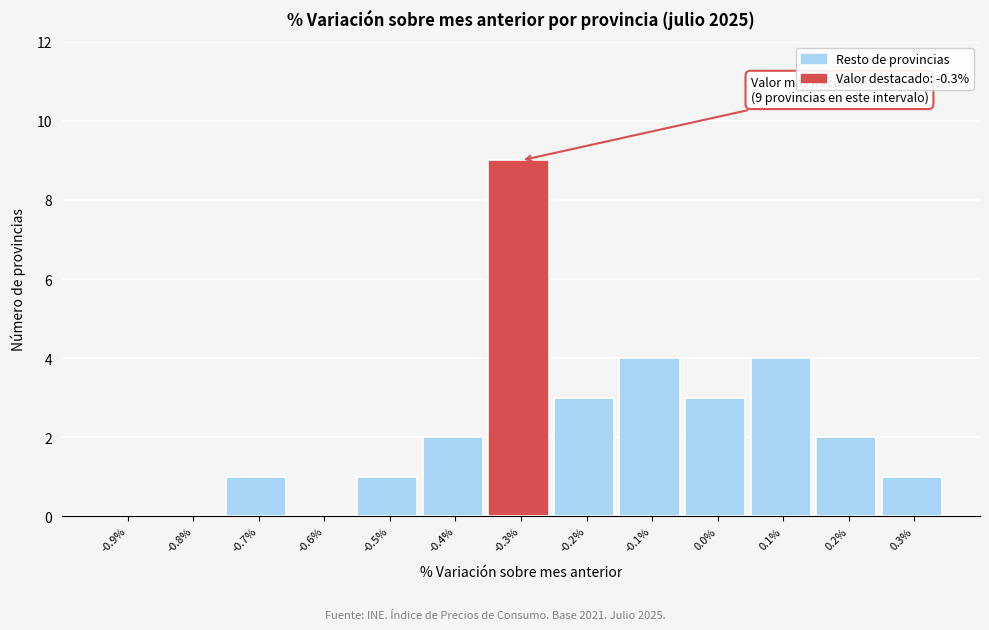

Reading left to right, transcribe all the data shown in this chart.

-0.9%=0	-0.8%=0	-0.7%=1	-0.6%=0	-0.5%=1	-0.4%=2	-0.3%=9	-0.2%=3	-0.1%=4	0.0%=3	0.1%=4	0.2%=2	0.3%=1